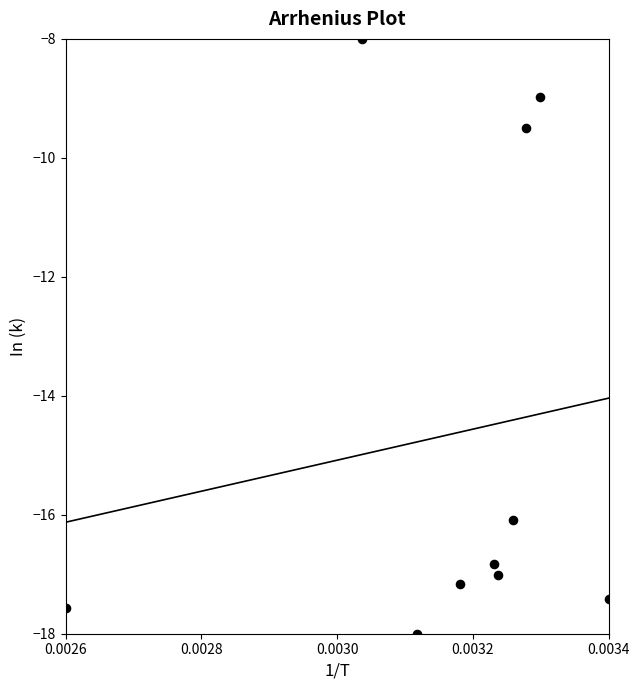

What Y value in the scatter plot is closest to -13?

-16.1